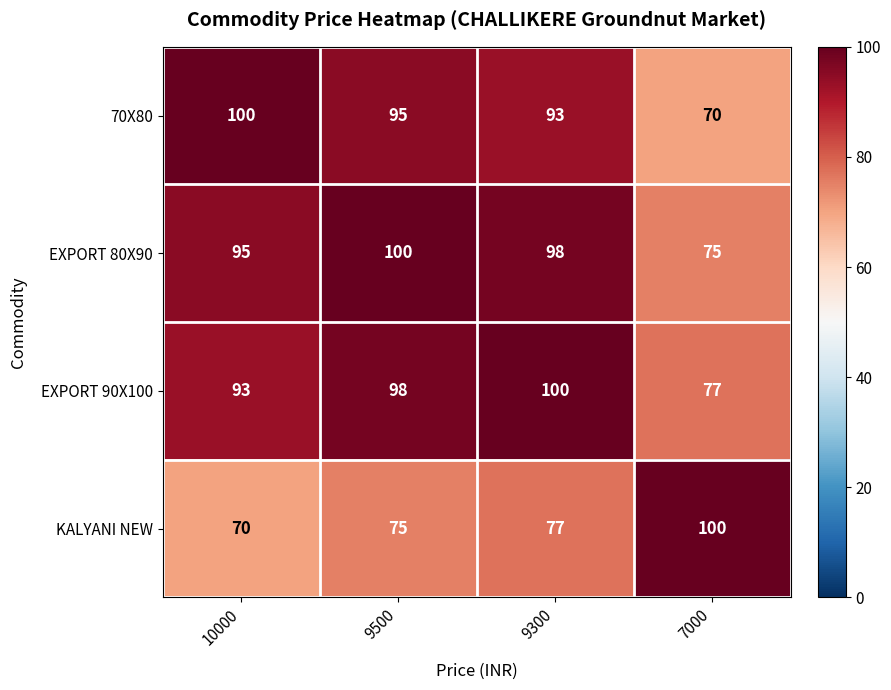

How many categories are shown in the chart?

4